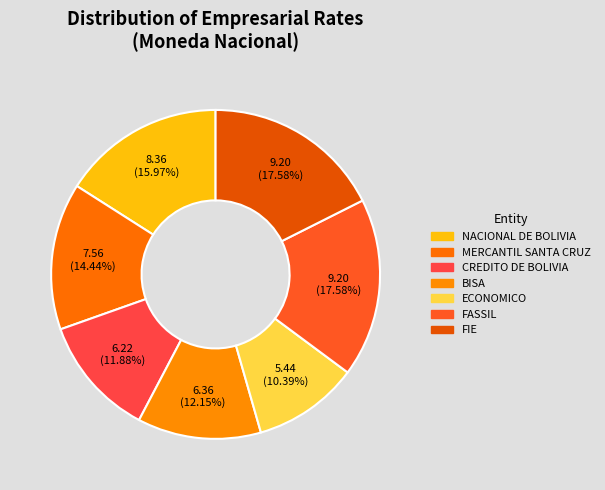

What is the change in value from BISA to ECONOMICO?

-0.9